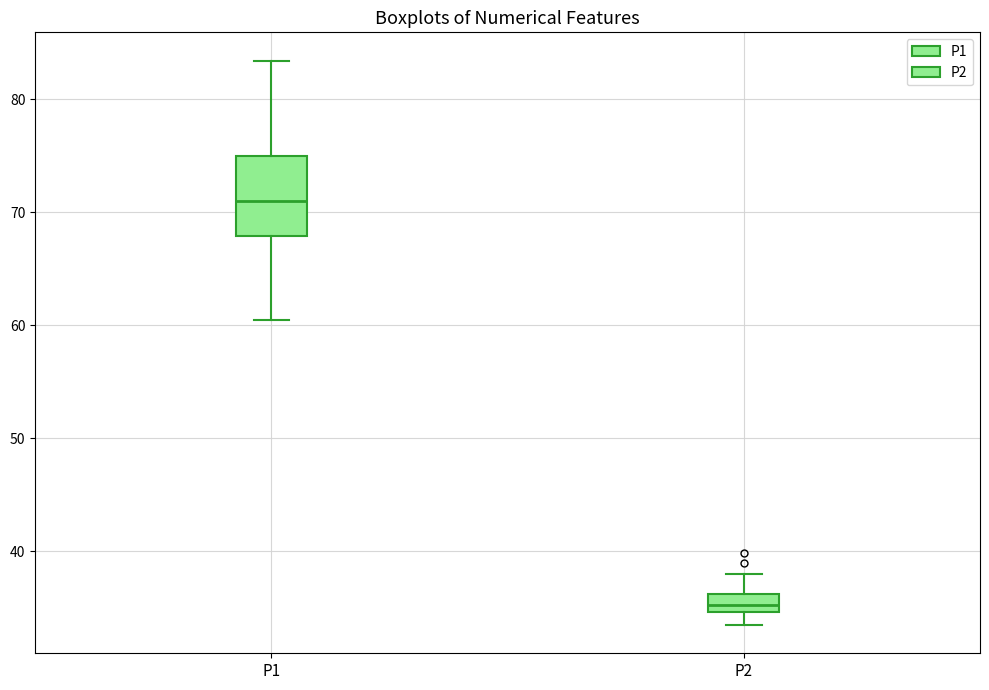

Which box is the tallest, from its lower edge to its upper edge?

P1